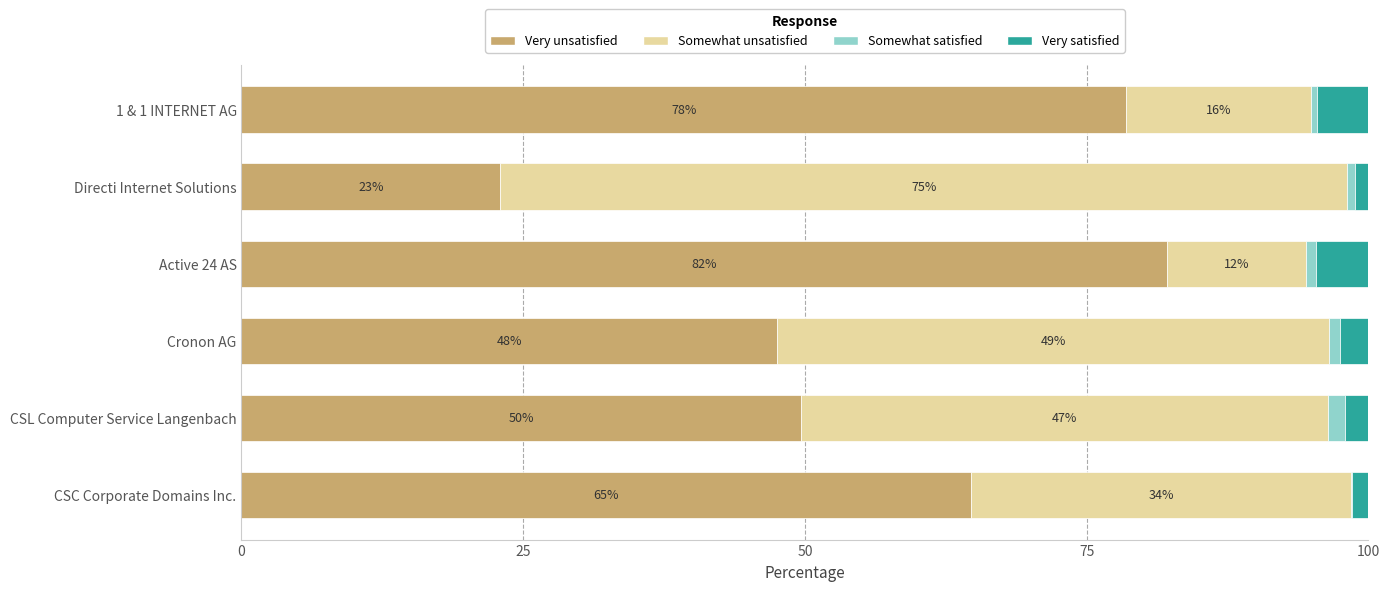

The value of net-adds-1-yr at Active 24 AS is 1.4. True or false?

False